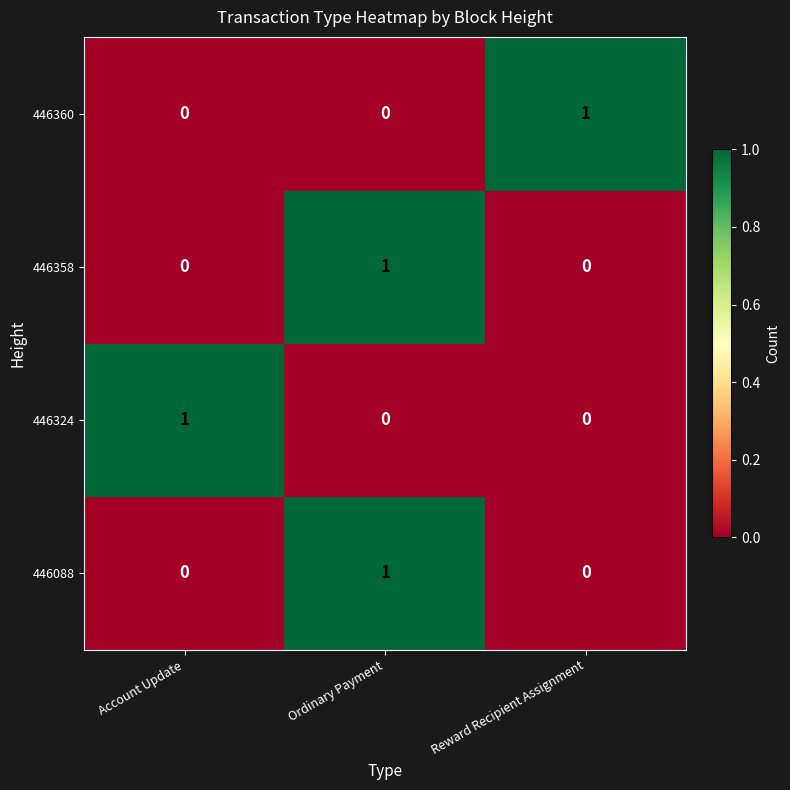

Count the 446360 values in the range 0 to 1.

3